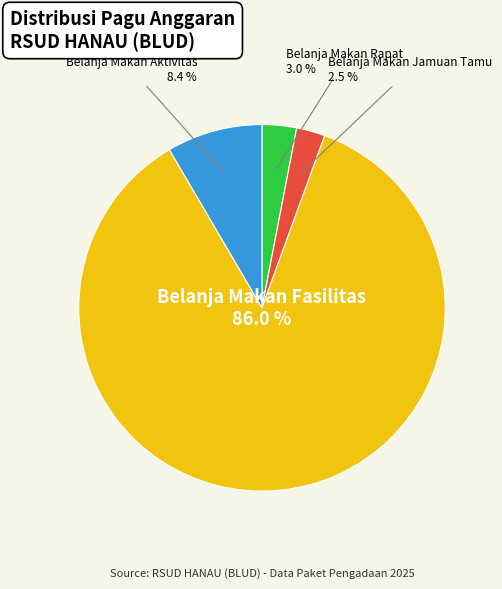

Which category has the biggest portion of the pie?

Belanja Makan Fasilitas